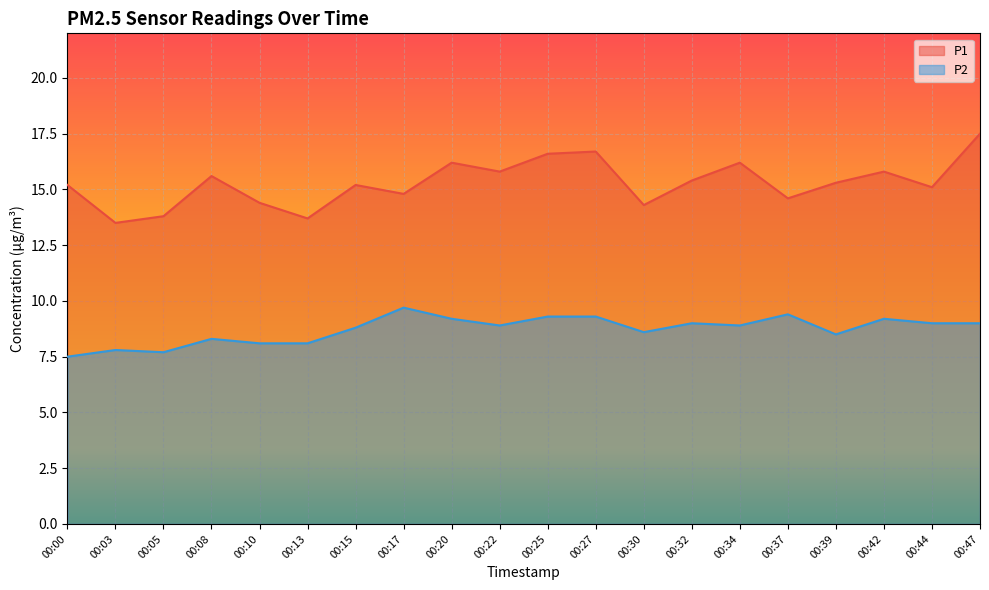

What is the value of the P2 point at the 5th from the left?

8.1